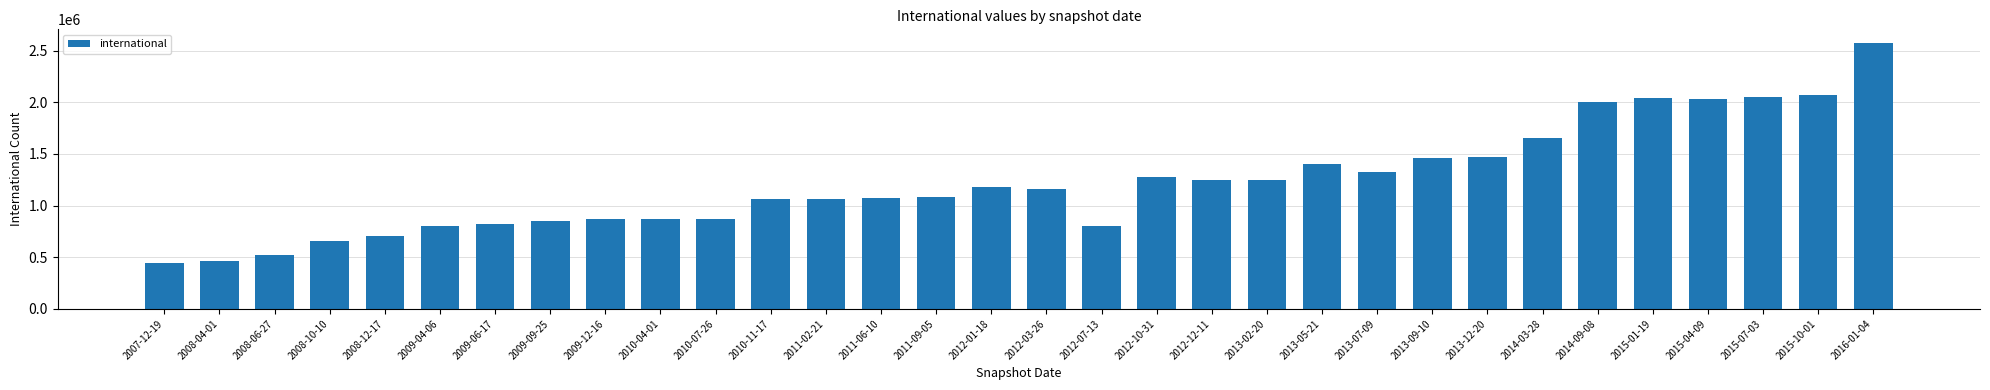

What is the label of the 24th bar from the right?

2009-12-16